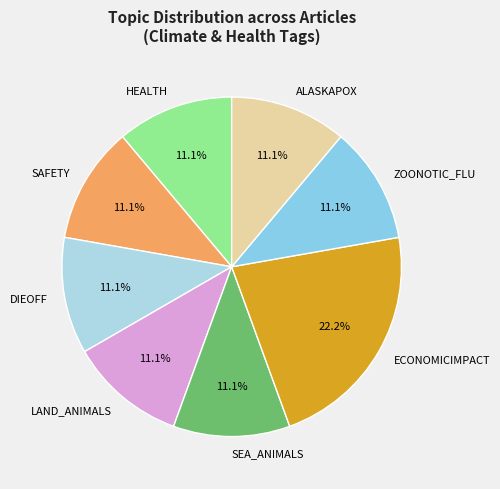

Count the number of slices in the pie.

8